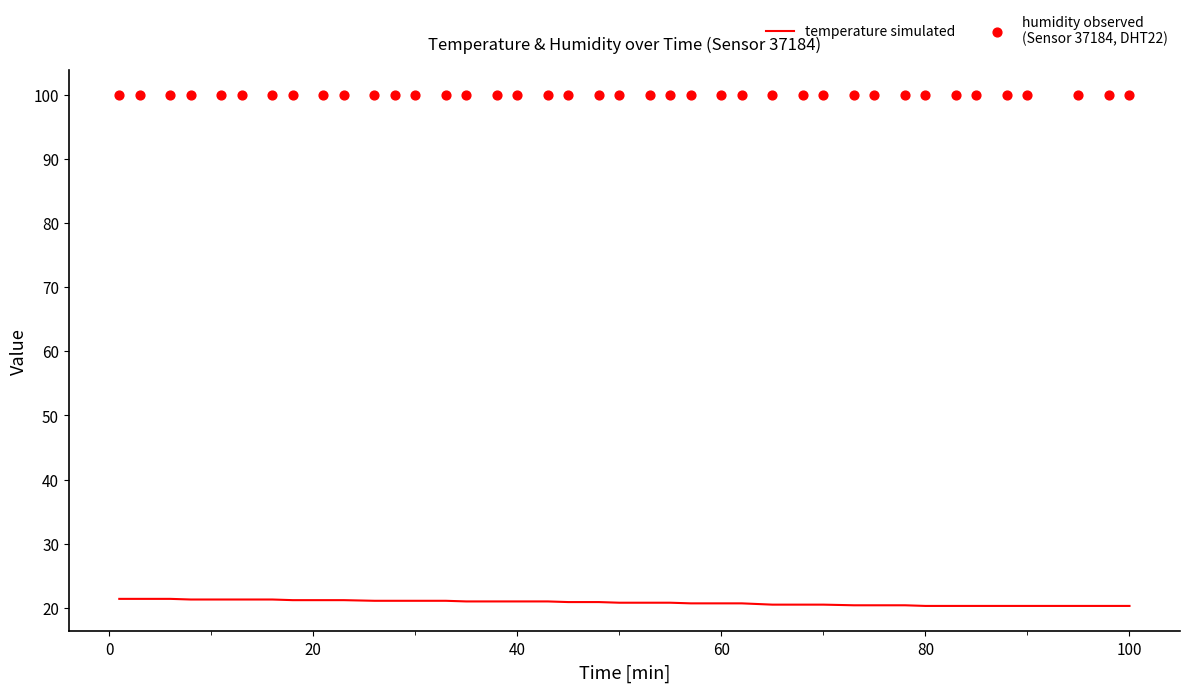

Which series reaches the minimum Y coordinate?

temperature simulated